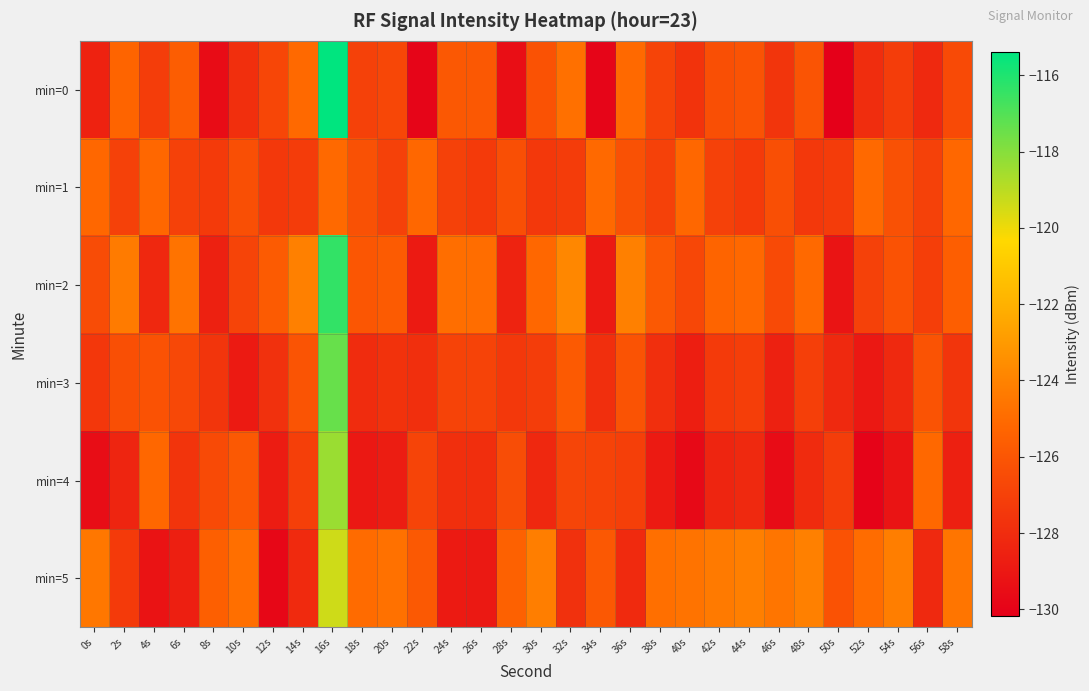

Which series has the largest range (max minus min)?

min=0